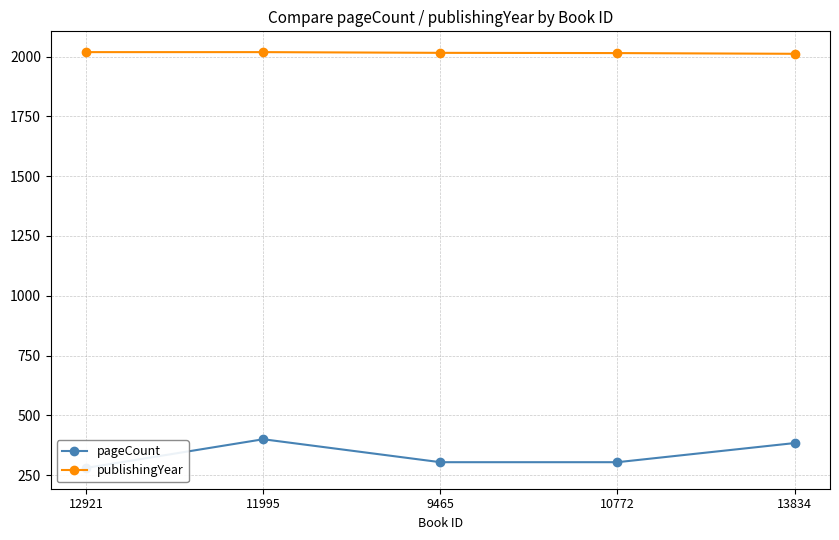

Reading left to right, what are all the values shown in this chart?

pageCount: 12921=280	11995=400	9465=304	10772=304	13834=384
publishingYear: 12921=2019	11995=2019	9465=2016	10772=2015	13834=2012